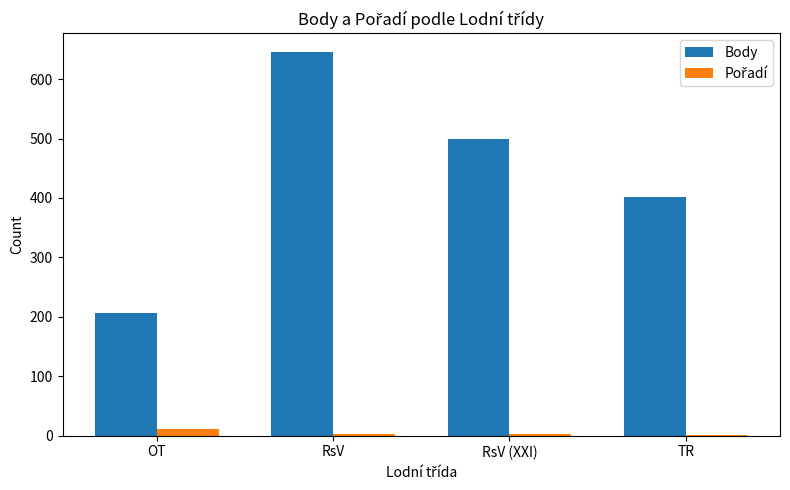

The Body series shows 206 at OT. True or false?

True